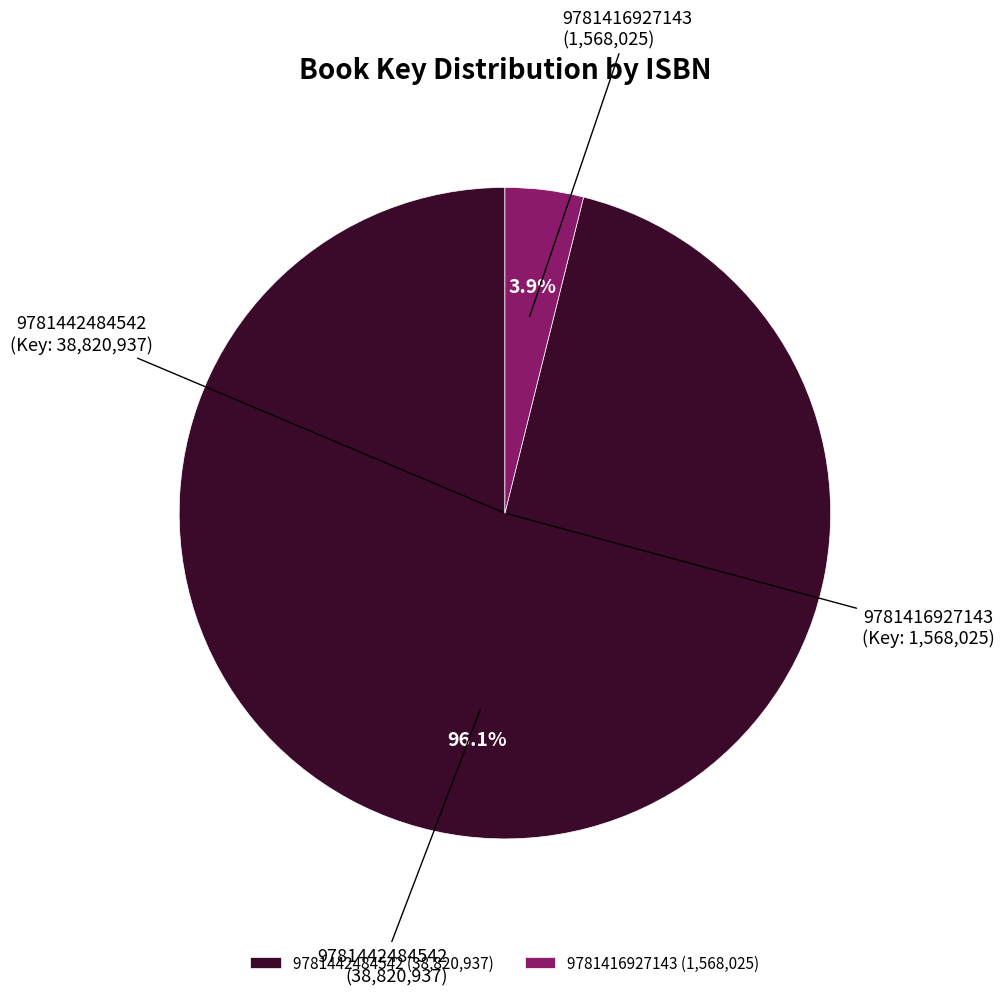

How many segments does this pie chart have?

2